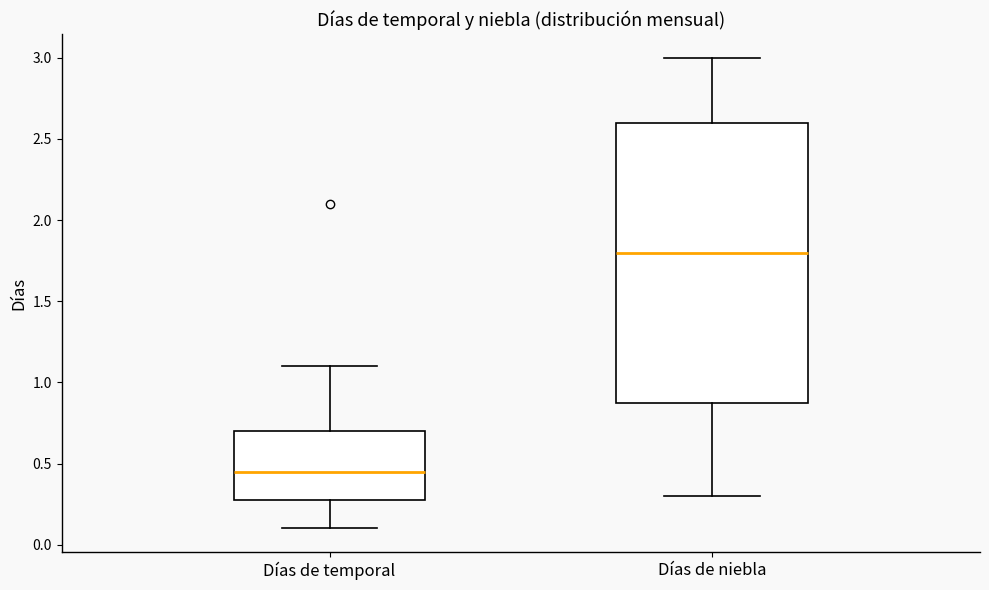

Reading left to right, read every box against the y-axis: the position of its median line, the range the box covers, and the ends of its whiskers. The values are not printed on the chart, so give them approximately, as read against the axis.

Días de temporal: median 0.45, box 0.30 to 0.70, whiskers 0.10 to 1.10
Días de niebla: median 1.80, box 0.90 to 2.60, whiskers 0.30 to 3.00